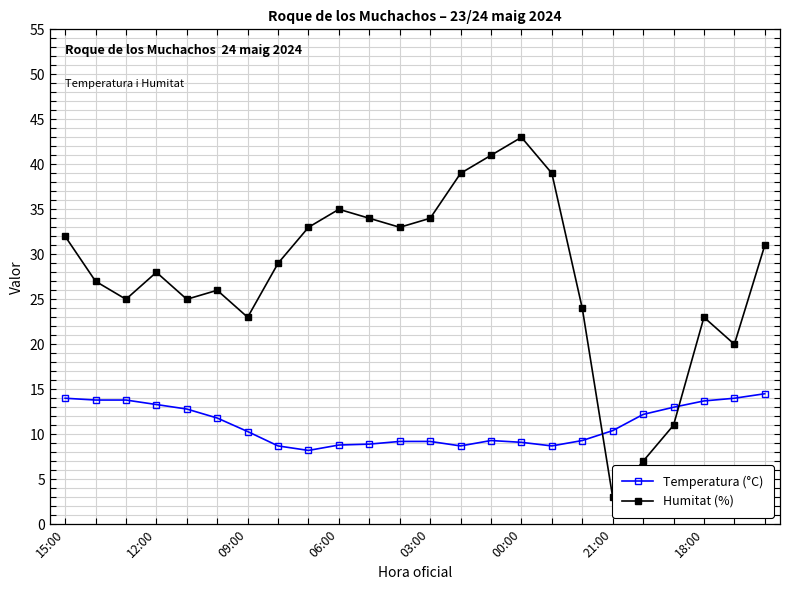

The value of Temperatura (°C) at 06:00 is 8.8. True or false?

True